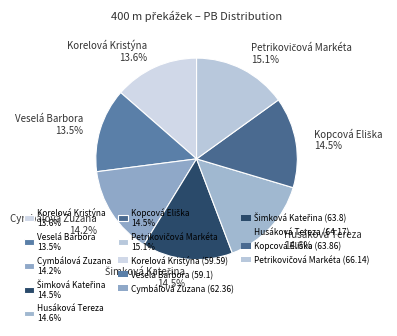

Between Cymbálová Zuzana 14.2% and Korelová Kristýna 13.6%, which is larger?

Cymbálová Zuzana 14.2%